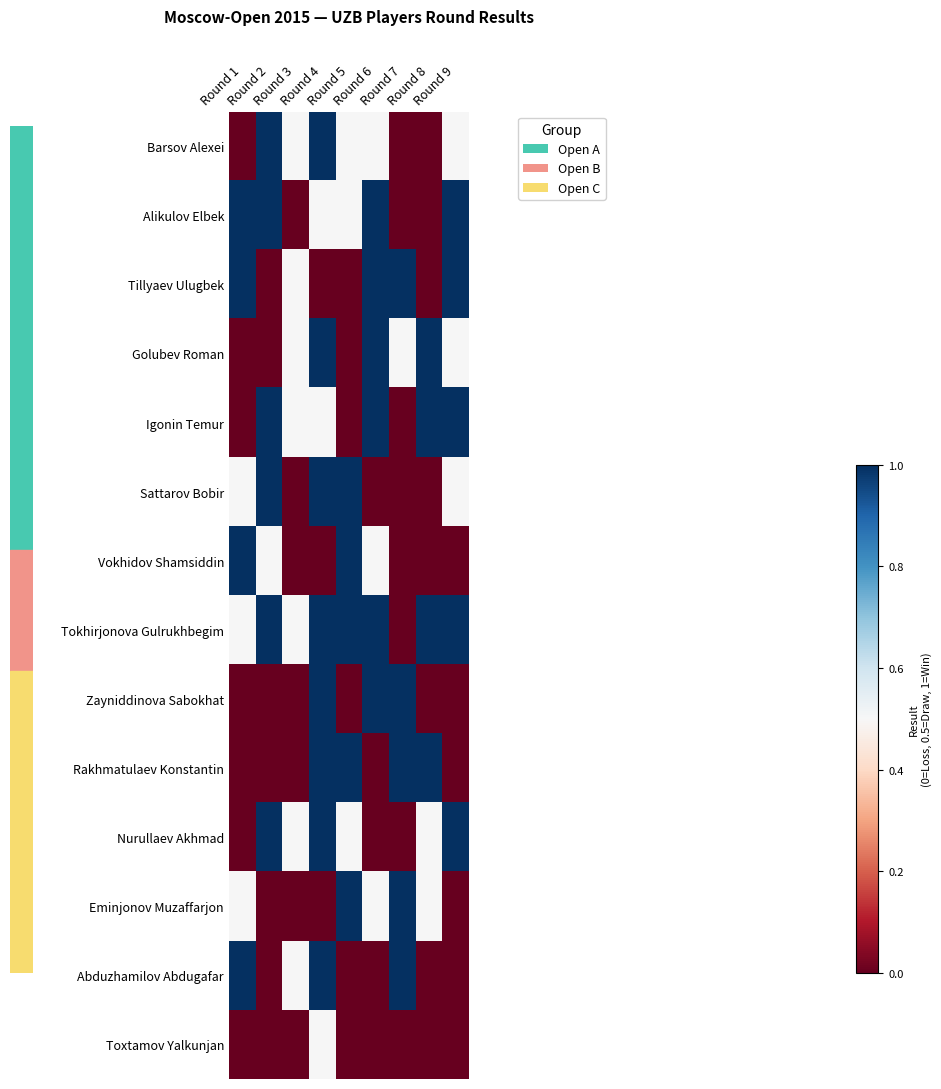

Which series has the largest range (max minus min)?

Barsov Alexei